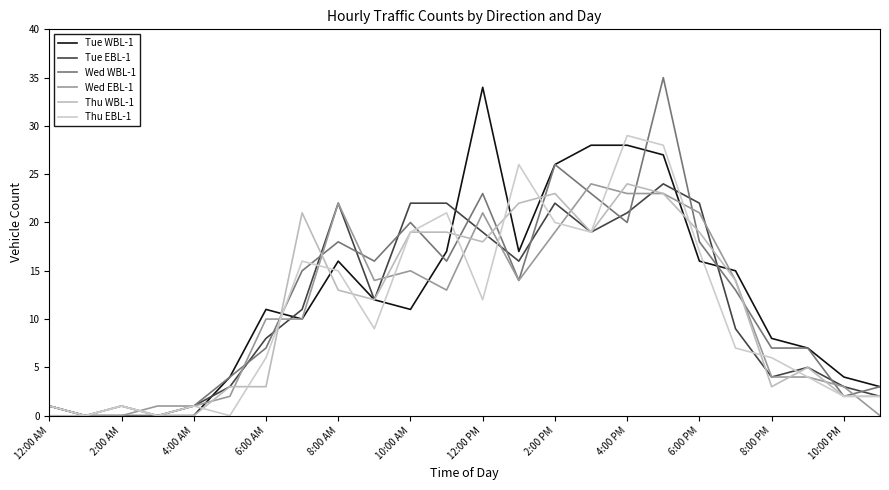

What are all the series names shown in the legend?

Tue WBL-1, Tue EBL-1, Wed WBL-1, Wed EBL-1, Thu WBL-1, Thu EBL-1